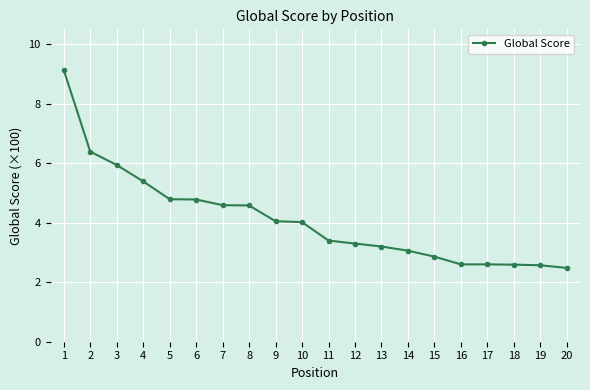

Between 11 and 18, which is larger?

11